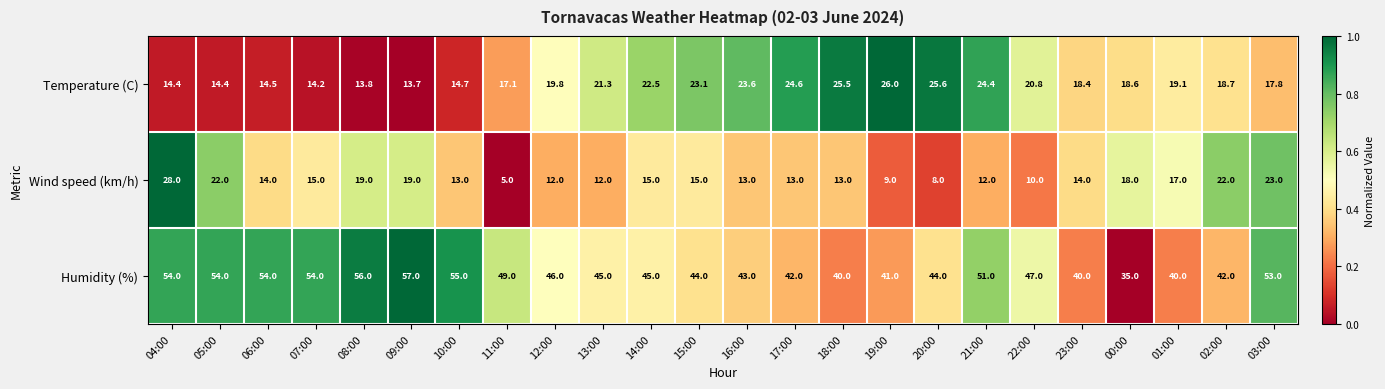

Count the number of categories in the chart.

24